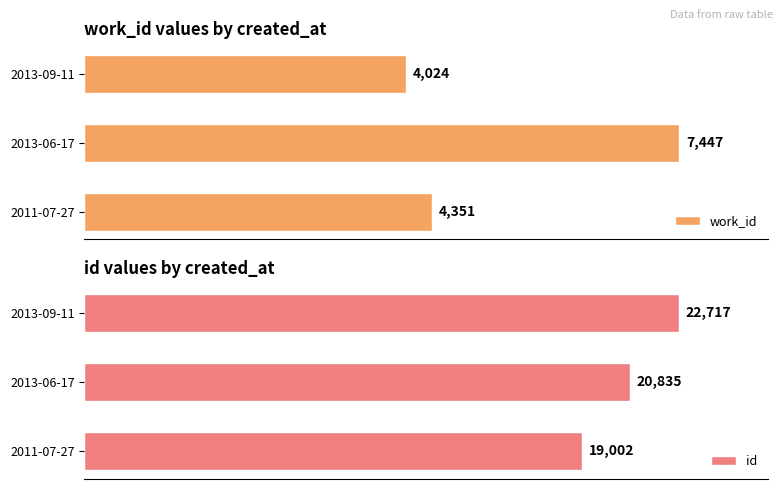

At which label is work_id closest to 5735?

2011-07-27